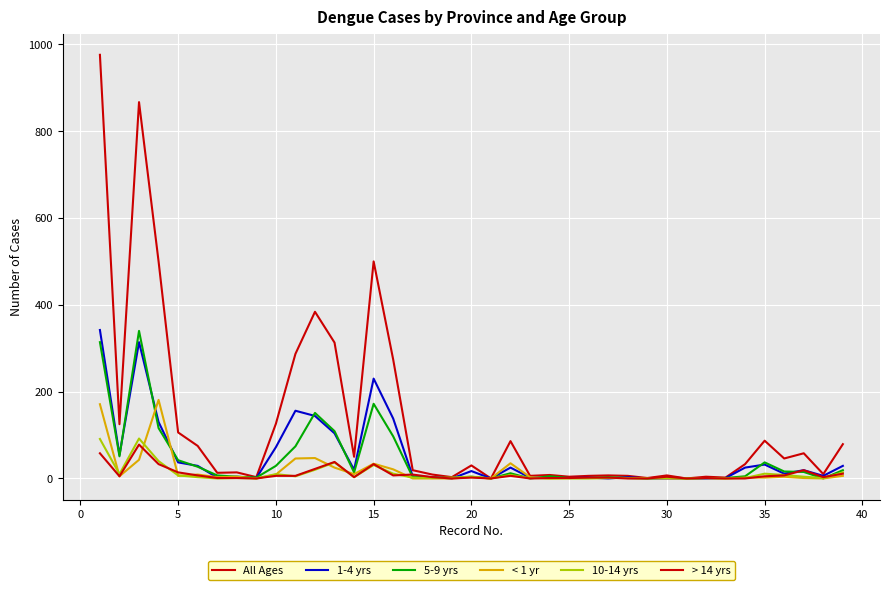

Count the number of data series in this chart.

6